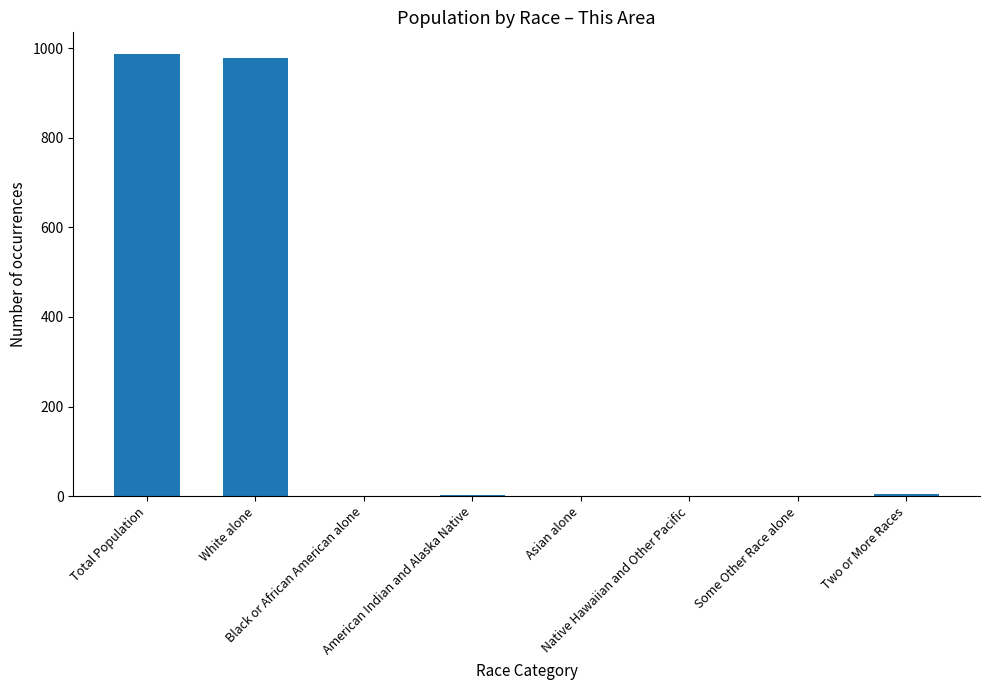

What is the greatest value displayed?

986